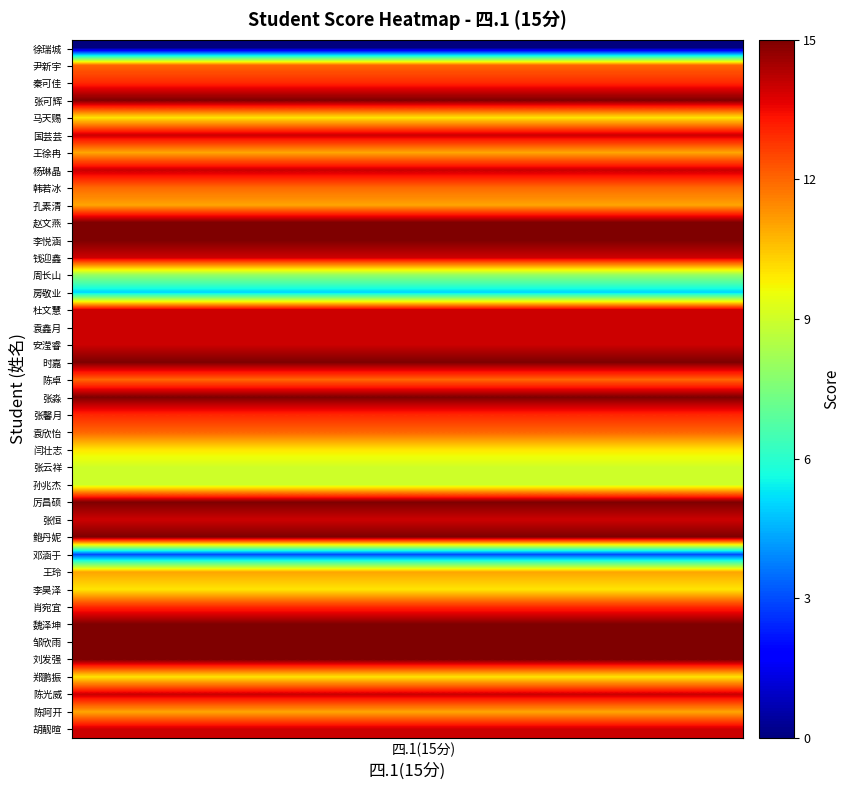

List the series in order of their peak value, lowest first.

徐瑞城, 邓涵于, 房敬业, 周长山, 张云祥, 孙兆杰, 马天赐, 闫壮志, 李昊泽, 郑鹏振, 王徐冉, 孔素清, 王玲, 陈阿开, 尹新宇, 韩若冰, 陈卓, 袁欣怡, 秦可佳, 张馨月, 肖宛宜, 国芸芸, 杨琳晶, 钱迎鑫, 杜文慧, 袁鑫月, 安滢睿, 张恒, 陈光威, 胡靓暄, 张可辉, 赵文燕, 李悦涵, 时嘉, 张淼, 厉昌硕, 鲍丹妮, 魏泽坤, 邹欣雨, 刘发强